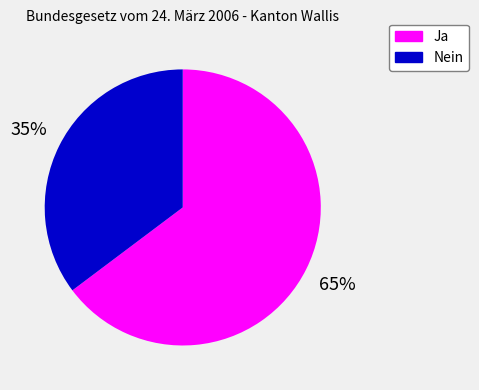

Count the number of slices in the pie.

2